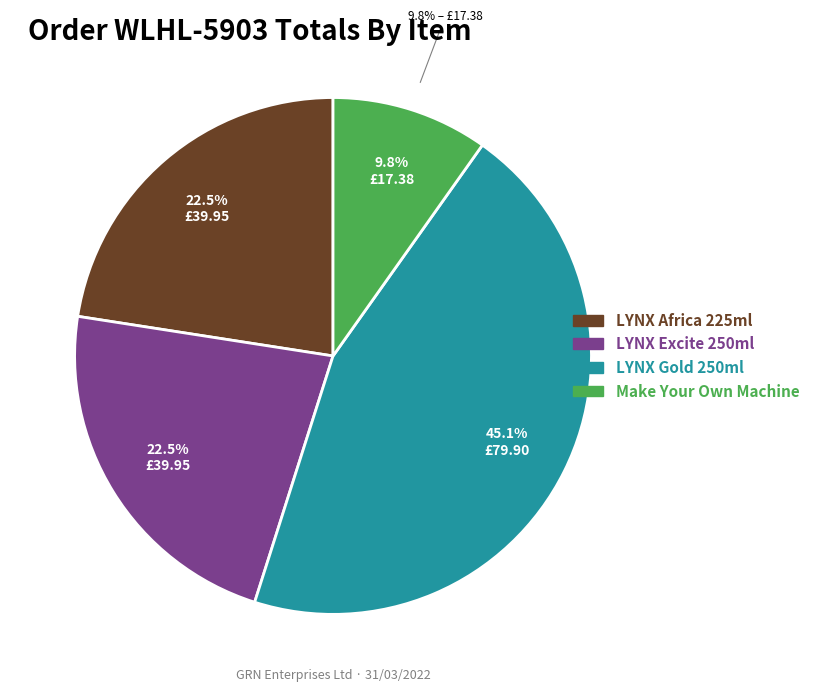

Between LYNX SHOWERGEL 250ML GOLD and MAKE YOUR OWN MACHINE FOR CONCEPT TUBES, which is larger?

LYNX SHOWERGEL 250ML GOLD